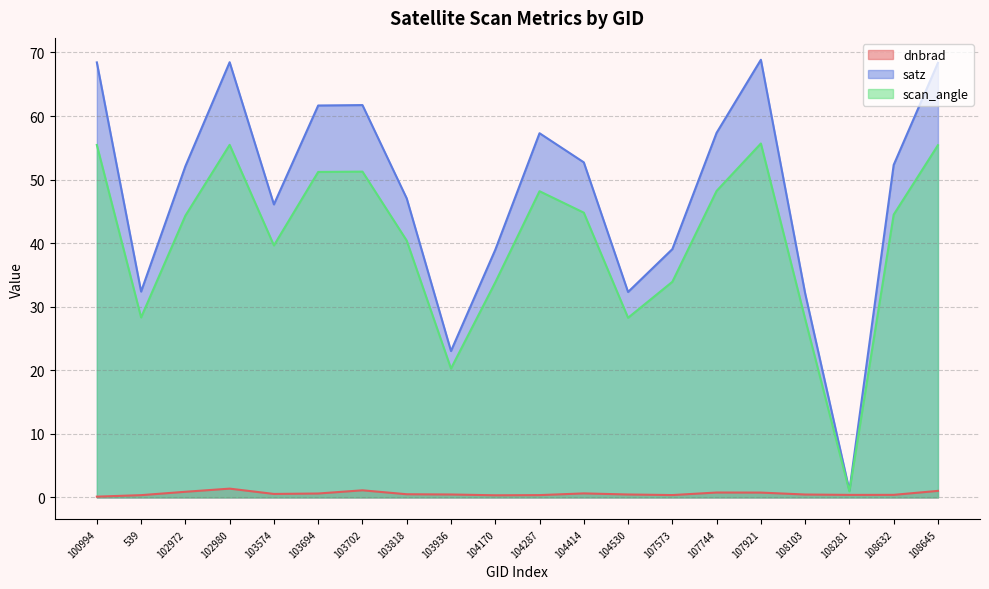

What is the maximum value shown in the chart?

68.8